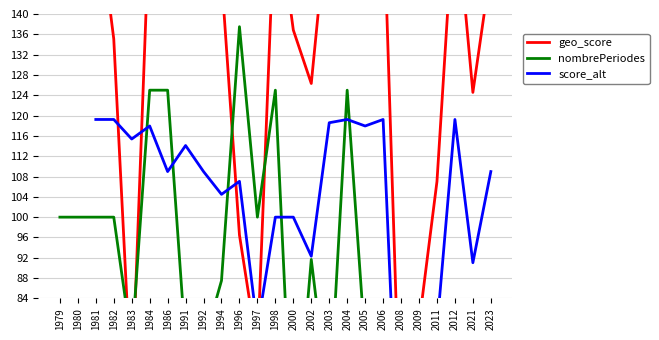

List the labels in order of nombrePeriodes value, largest first.

1996, 1984, 1986, 1998, 2004, 1979, 1980, 1981, 1982, 1997, 2002, 1994, 1983, 1991, 1992, 2005, 2006, 2003, 2000, 2008, 2009, 2012, 2011, 2021, 2023